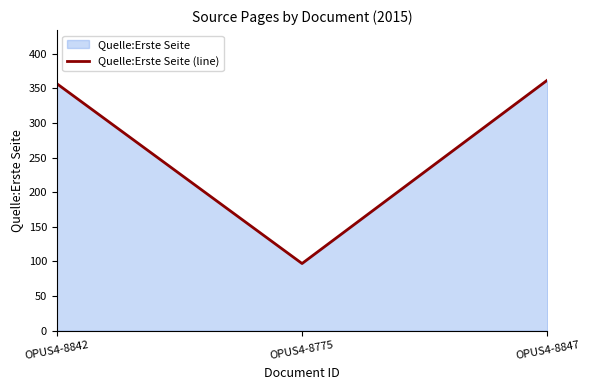

Reading left to right, list all the values displayed in this chart.

OPUS4-8842=357	OPUS4-8775=97	OPUS4-8847=362